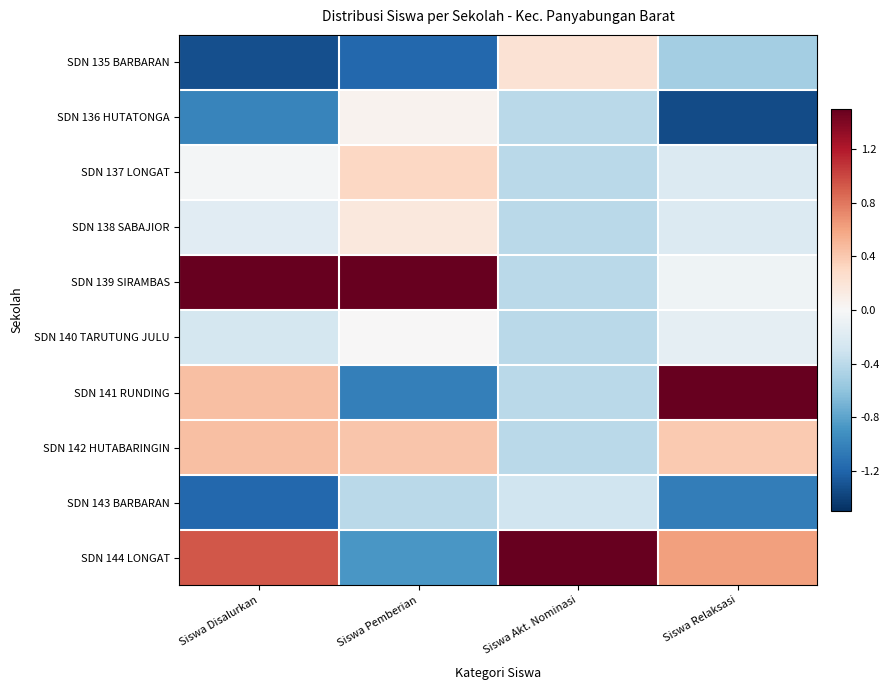

Reading left to right, transcribe all the data shown in this chart.

SDN 135 BARBARAN: Siswa Disalurkan=-1.3	Siswa Pemberian=-1.2	Siswa Akt. Nominasi=0.2	Siswa Relaksasi=-0.5
SDN 136 HUTATONGA: Siswa Disalurkan=-1.0	Siswa Pemberian=0.1	Siswa Akt. Nominasi=-0.4	Siswa Relaksasi=-1.3
SDN 137 LONGAT: Siswa Disalurkan=-0.0	Siswa Pemberian=0.3	Siswa Akt. Nominasi=-0.4	Siswa Relaksasi=-0.2
SDN 138 SABAJIOR: Siswa Disalurkan=-0.2	Siswa Pemberian=0.2	Siswa Akt. Nominasi=-0.4	Siswa Relaksasi=-0.2
SDN 139 SIRAMBAS: Siswa Disalurkan=2.1	Siswa Pemberian=2.5	Siswa Akt. Nominasi=-0.4	Siswa Relaksasi=-0.1
SDN 140 TARUTUNG JULU: Siswa Disalurkan=-0.3	Siswa Pemberian=0.0	Siswa Akt. Nominasi=-0.4	Siswa Relaksasi=-0.1
SDN 141 RUNDING: Siswa Disalurkan=0.5	Siswa Pemberian=-1.0	Siswa Akt. Nominasi=-0.4	Siswa Relaksasi=2.5
SDN 142 HUTABARINGIN: Siswa Disalurkan=0.5	Siswa Pemberian=0.4	Siswa Akt. Nominasi=-0.4	Siswa Relaksasi=0.4
SDN 143 BARBARAN: Siswa Disalurkan=-1.2	Siswa Pemberian=-0.4	Siswa Akt. Nominasi=-0.3	Siswa Relaksasi=-1.0
SDN 144 LONGAT: Siswa Disalurkan=0.9	Siswa Pemberian=-0.9	Siswa Akt. Nominasi=2.9	Siswa Relaksasi=0.6